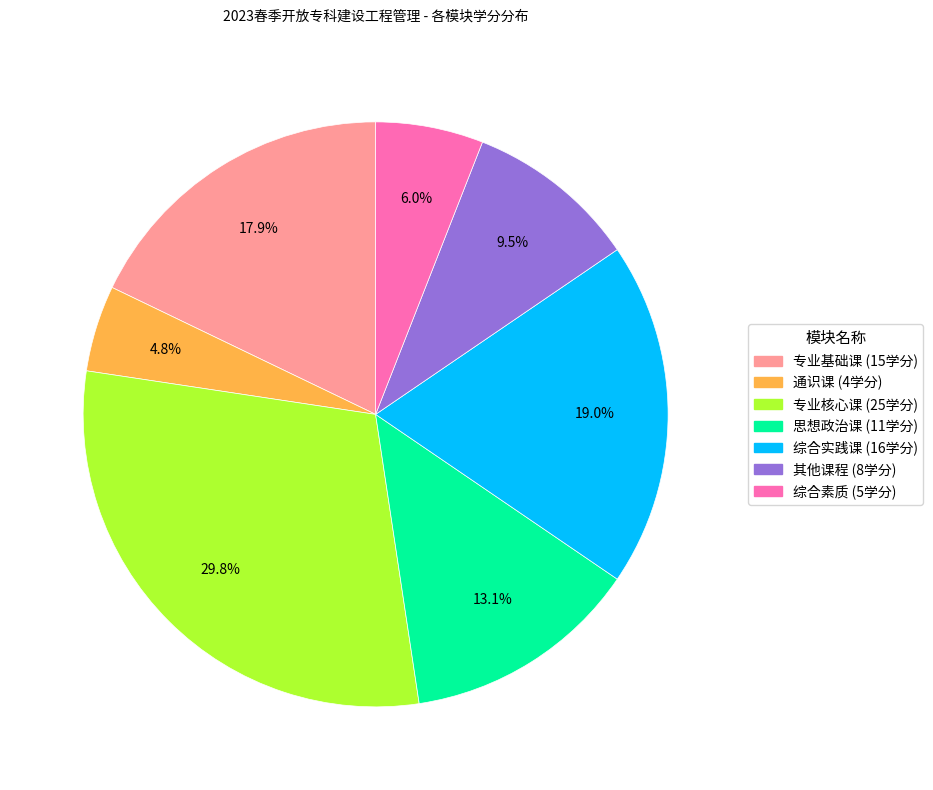

What is the ratio of the value at 思想政治课 to the value at 其他课程?

1.4